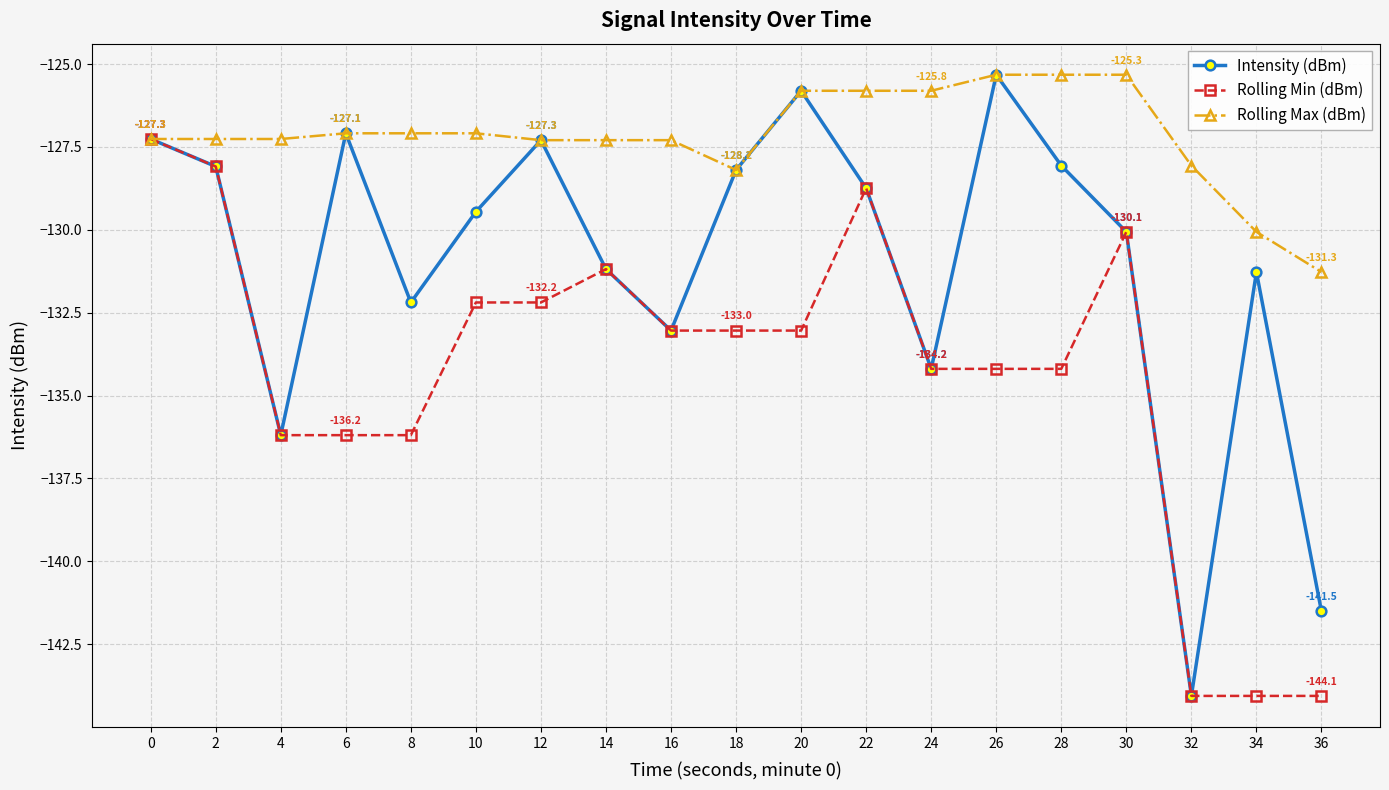

Which series has the largest range (max minus min)?

Intensity (dBm)